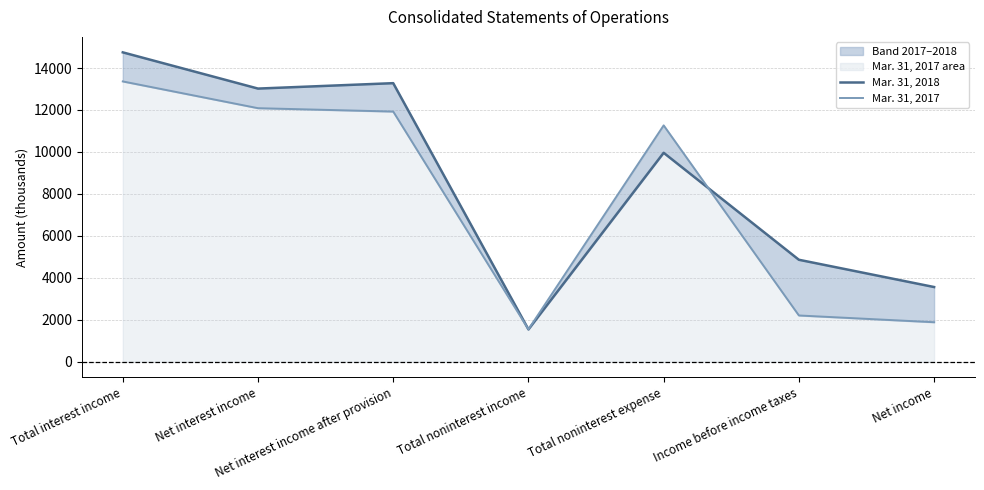

At how many categories does at least one series exceed 5120?

4